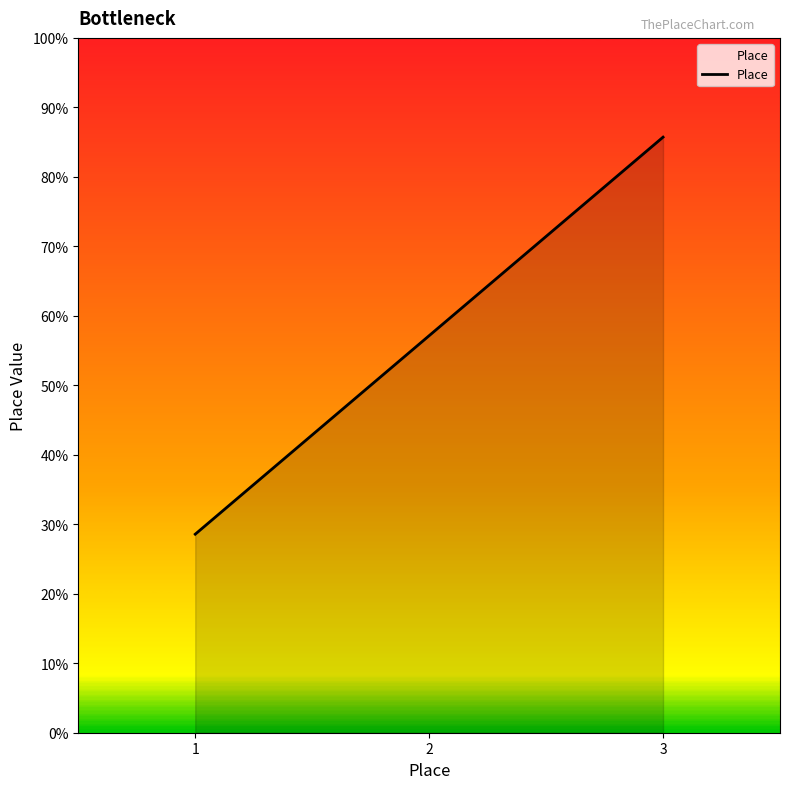

What is the ratio of the value at 2 to the value at 1?

2.0